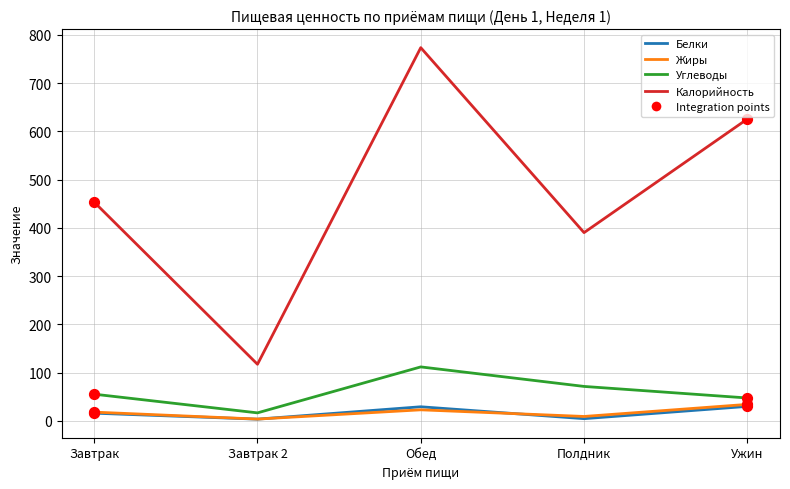

What is the total value across all series at Обед?

938.2